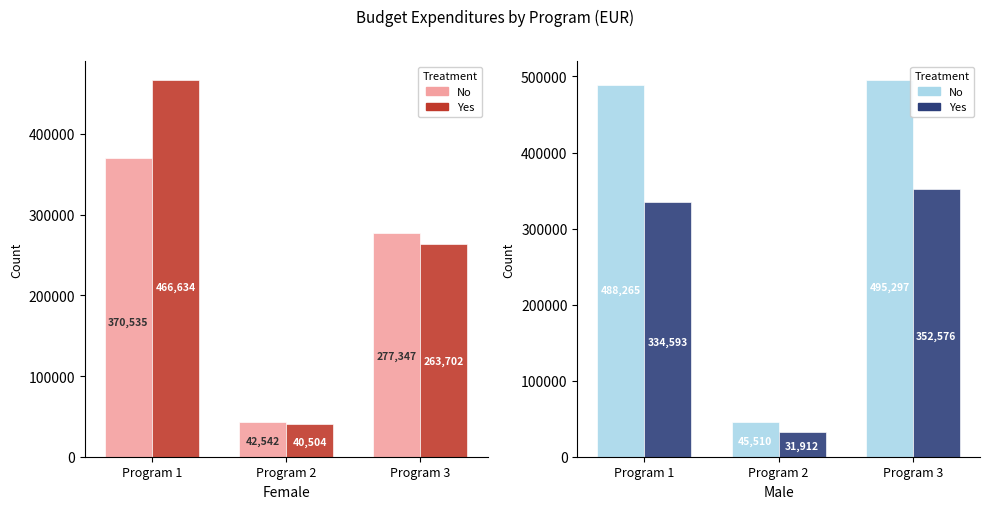

Which series has the largest total across all categories?

rozpocet 2023